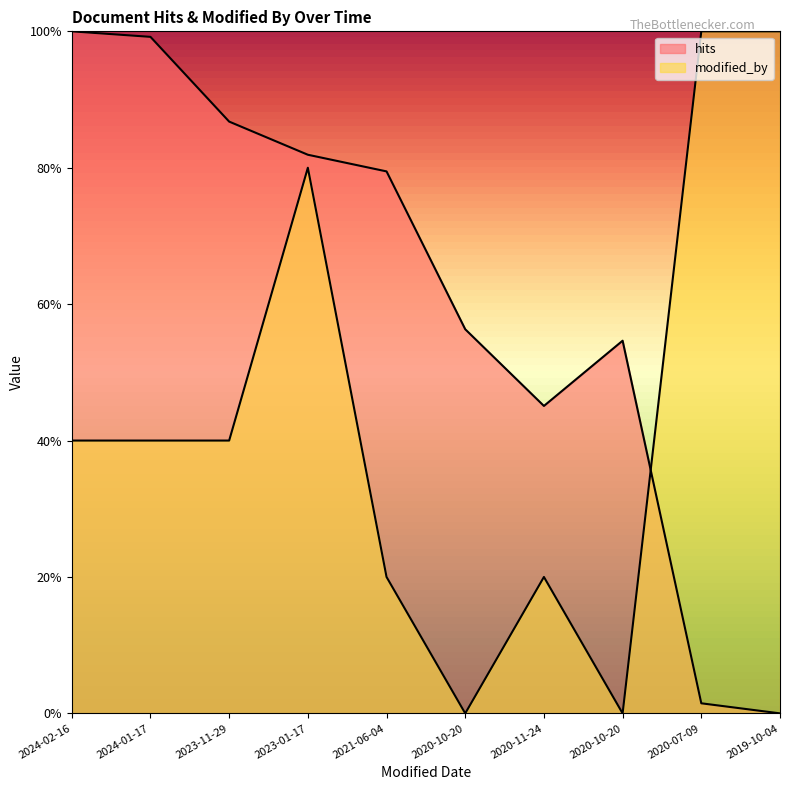

Rank the categories by hits value from highest to lowest.

2024-02-16, 2024-01-17, 2023-11-29, 2023-01-17, 2021-06-04, 2020-10-20, 2020-10-20, 2020-11-24, 2020-07-09, 2019-10-04